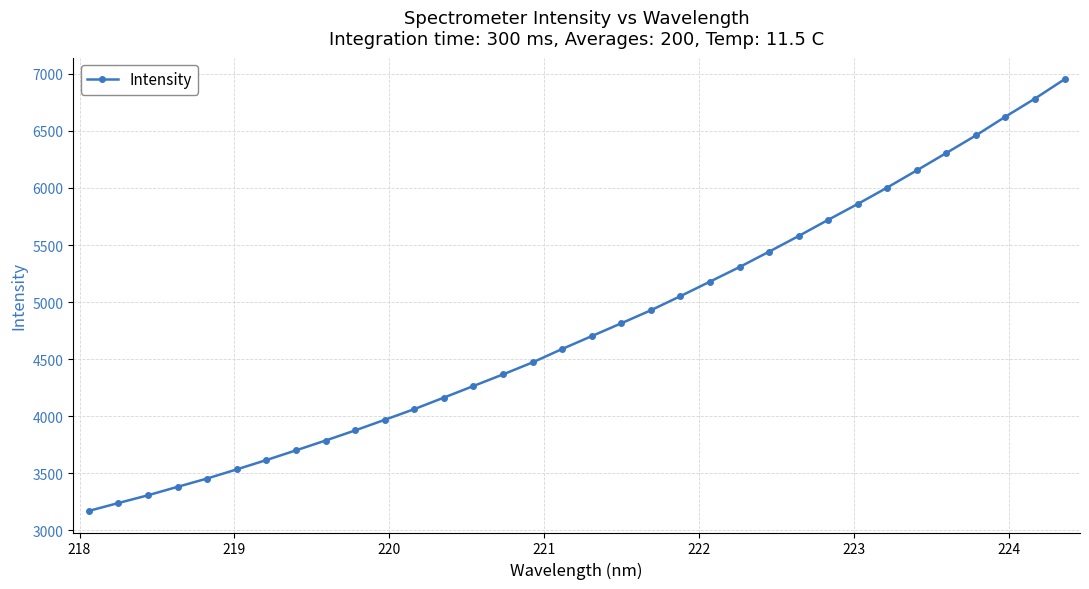

What is the minimum value shown in the chart?

3171.0